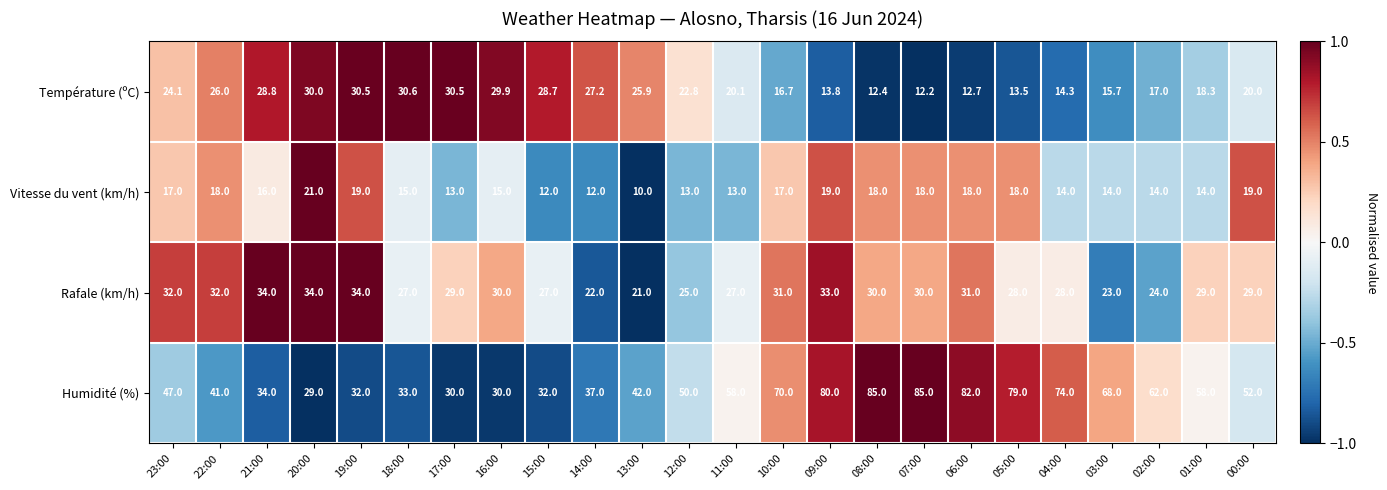

At which category is the sum across all series the highest?

09:00